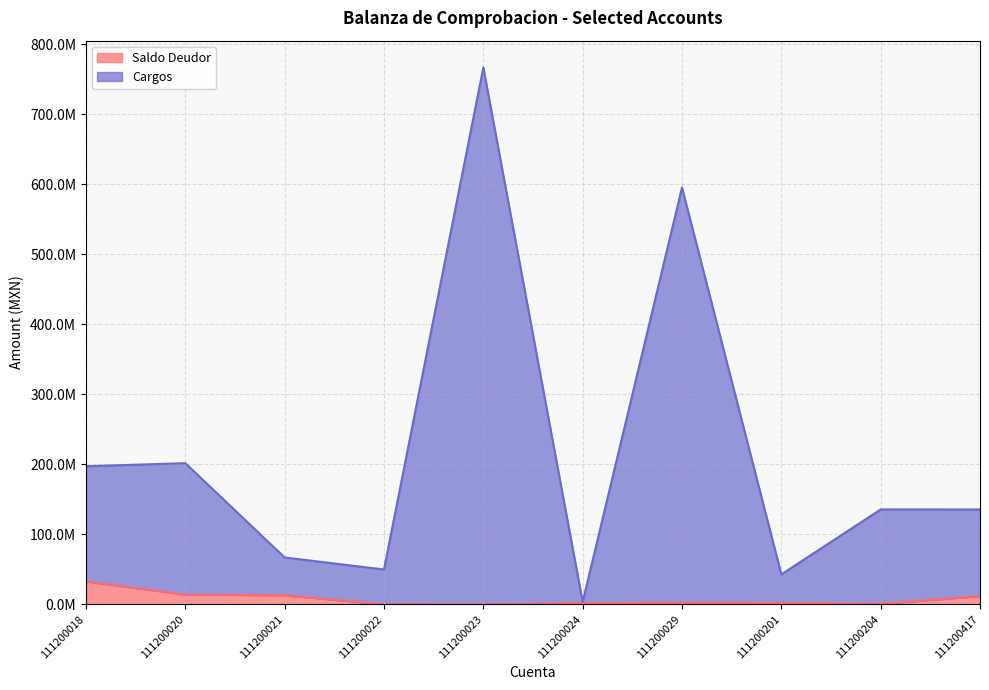

What is the difference between the maximum and minimum values in the Saldo Deudor series?

32774661.4